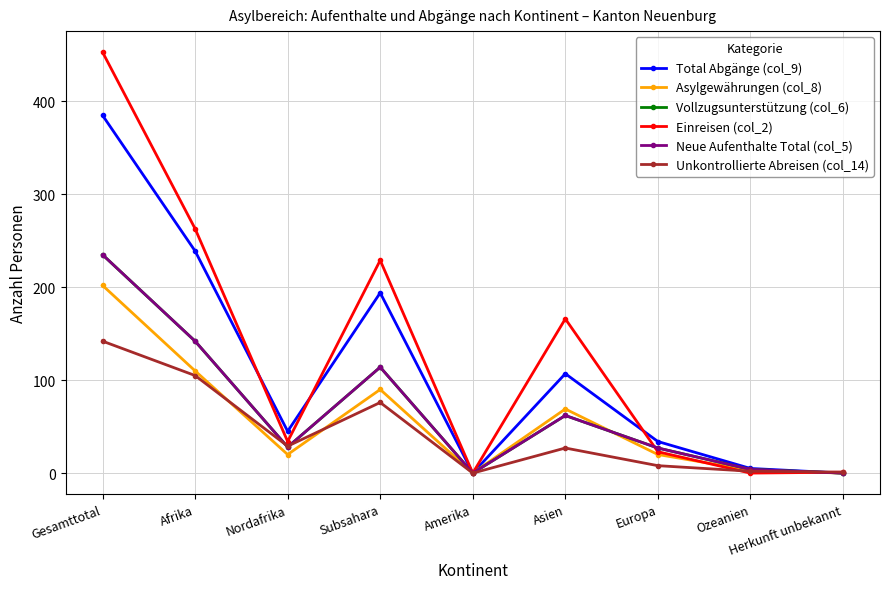

What is the average value of the Unkontrollierte Abreisen (col_14) series?

43